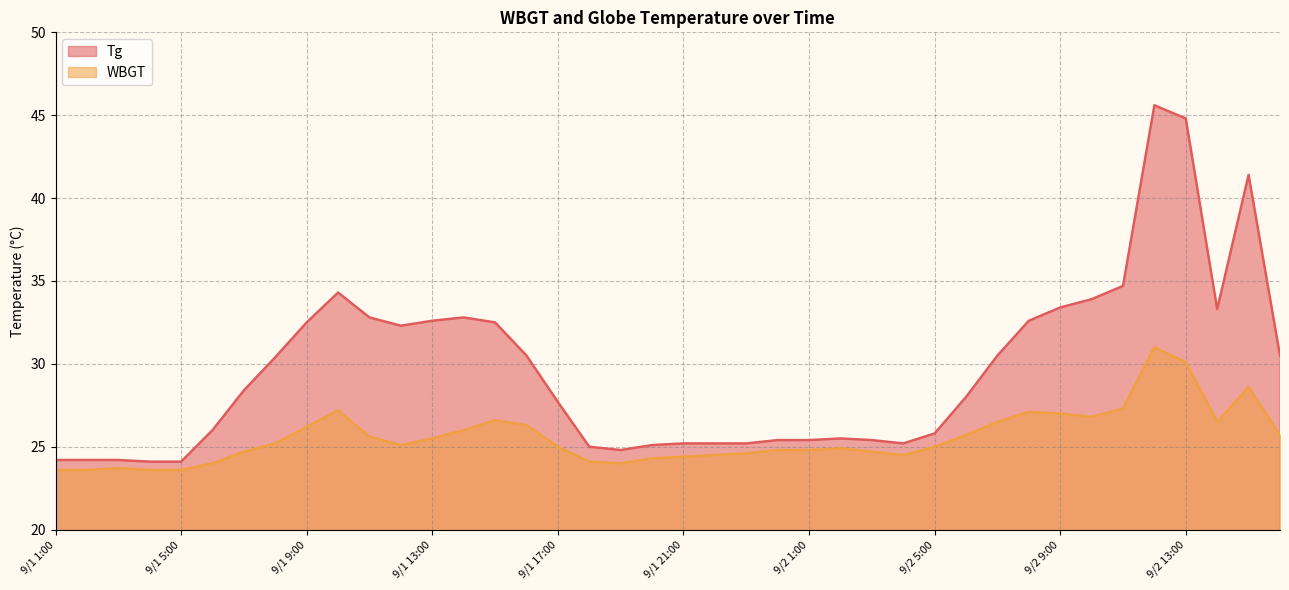

True or false: Tg has a value of 32.8 at 9/1 14:00.

True